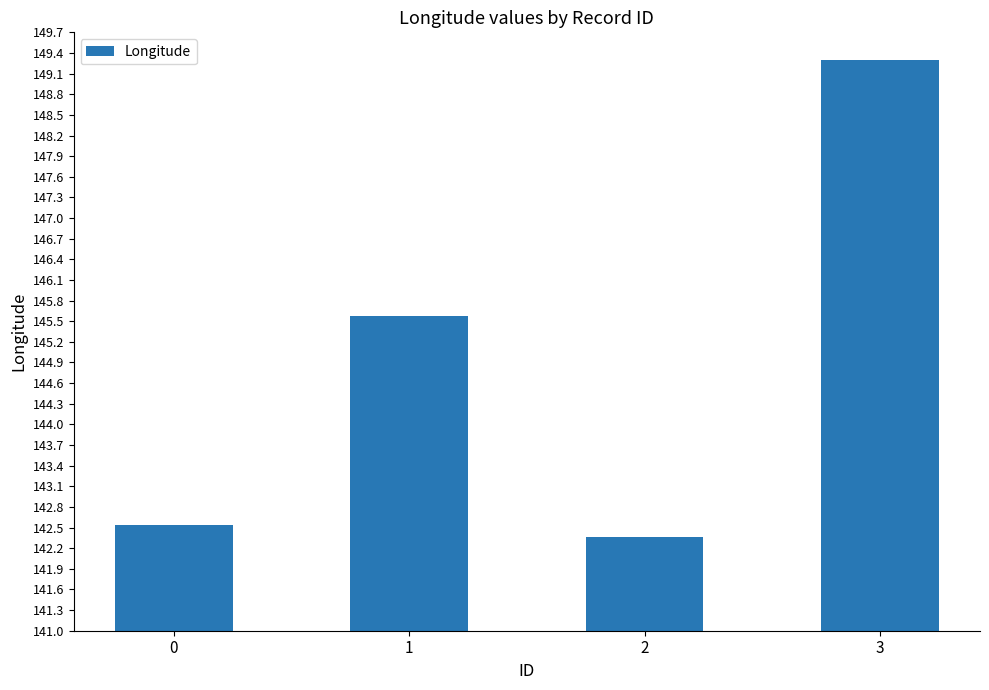

Are the bars horizontal?

No